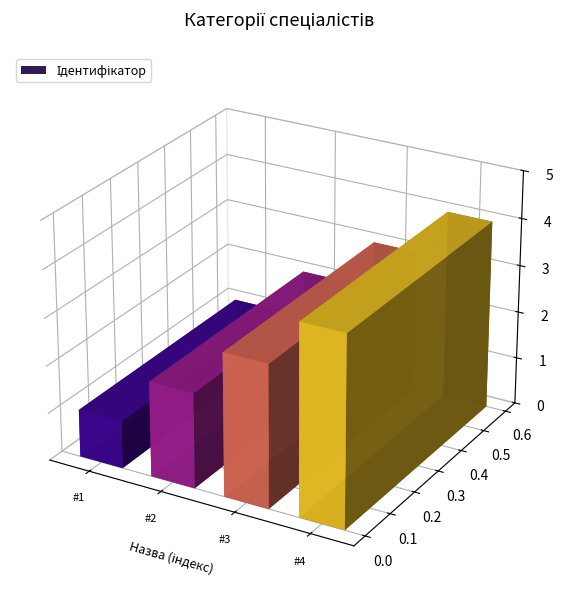

Reading left to right, extract all data points from this chart.

1	2	3	4